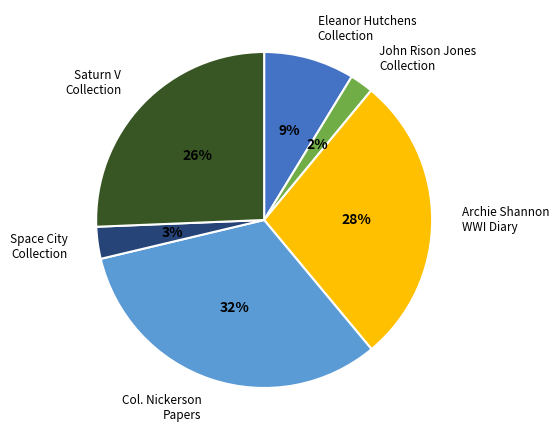

To the nearest percent, what is the average slice percentage?

17%